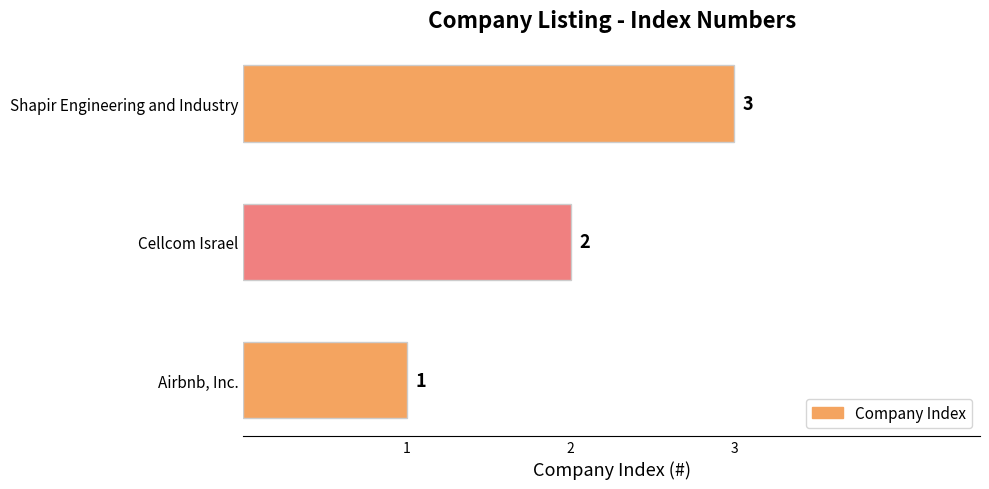

List the labels in order of value, smallest first.

Airbnb, Inc., Cellcom Israel, Shapir Engineering and Industry